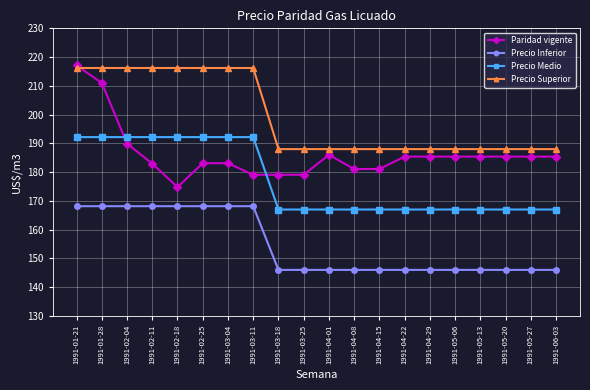

What is the difference between the maximum and minimum values in the Precio Superior series?

28.2